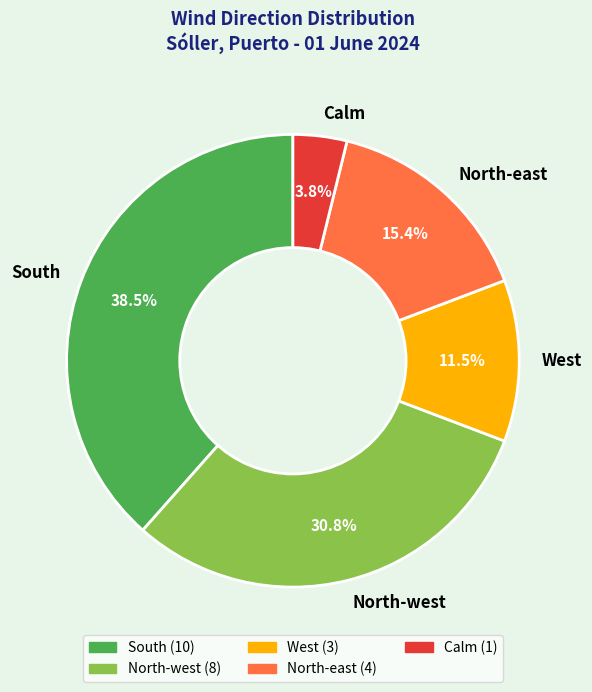

Count the number of slices in the pie.

5